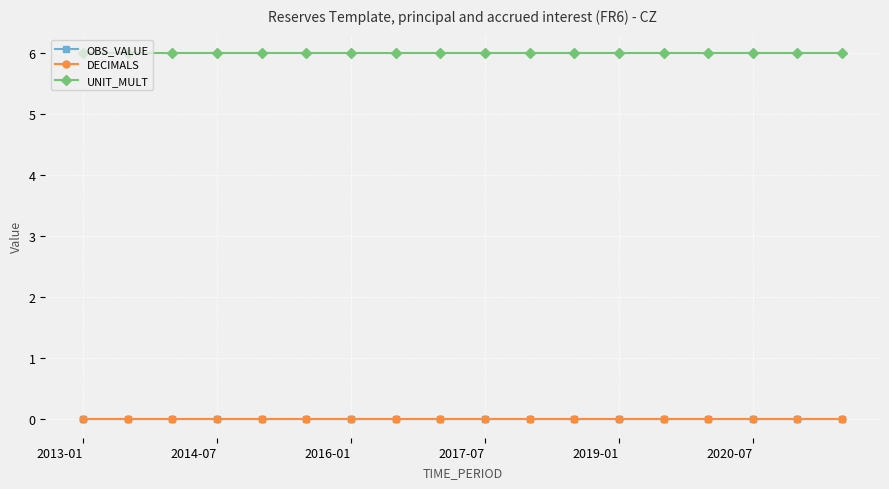

Which series has the widest spread of values?

OBS_VALUE